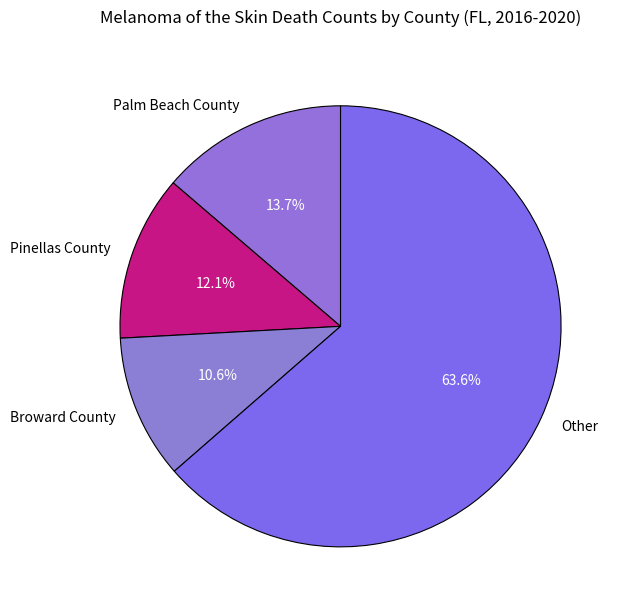

What is the majority slice?

Other